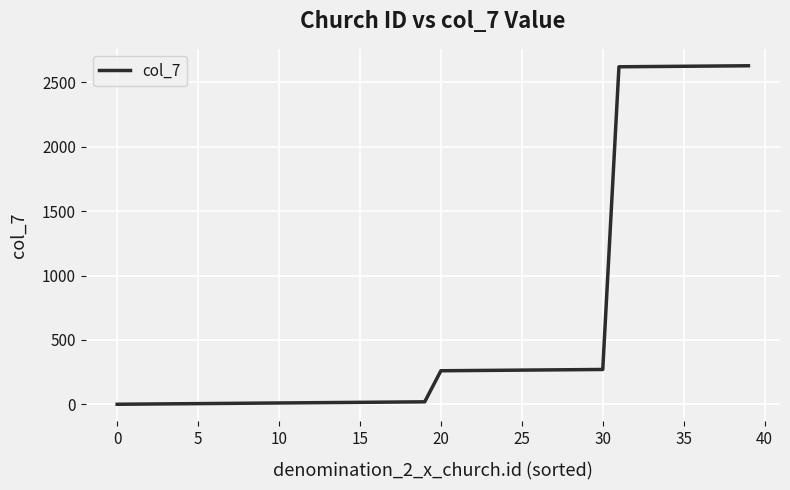

What is the maximum value shown in the chart?

2628